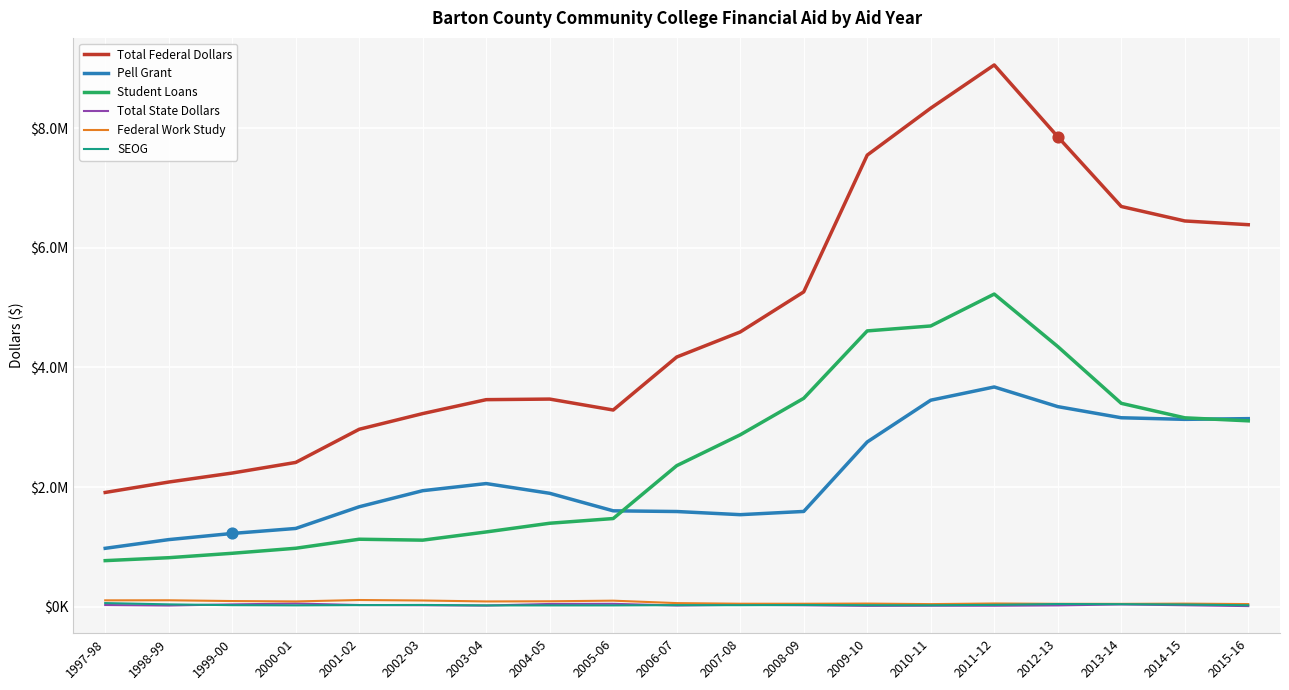

Which series has the largest total across all categories?

Total Federal Dollars